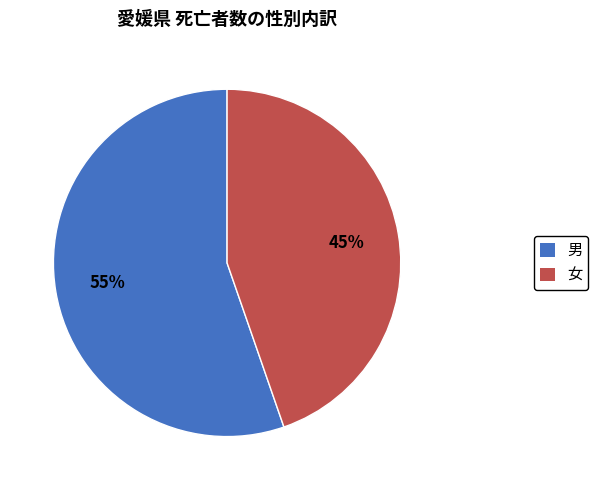

Is there a majority slice in this chart?

Yes